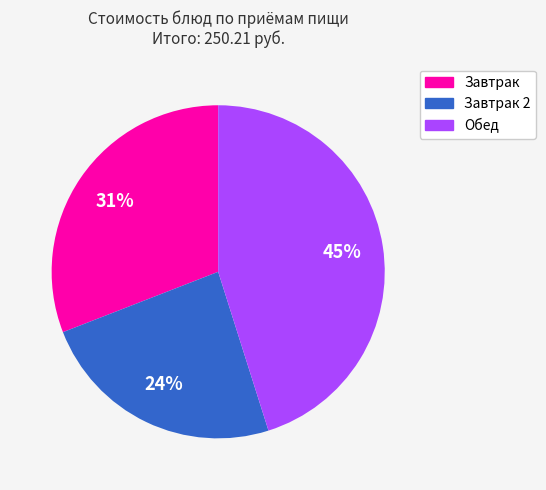

To the nearest percent, what is the difference between the largest and smallest slice percentages?

21%